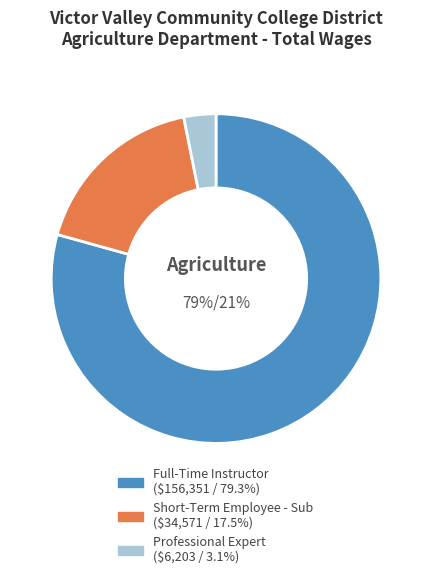

To the nearest percent, what percentage of the pie is Short-Term Employee - Sub?

18%